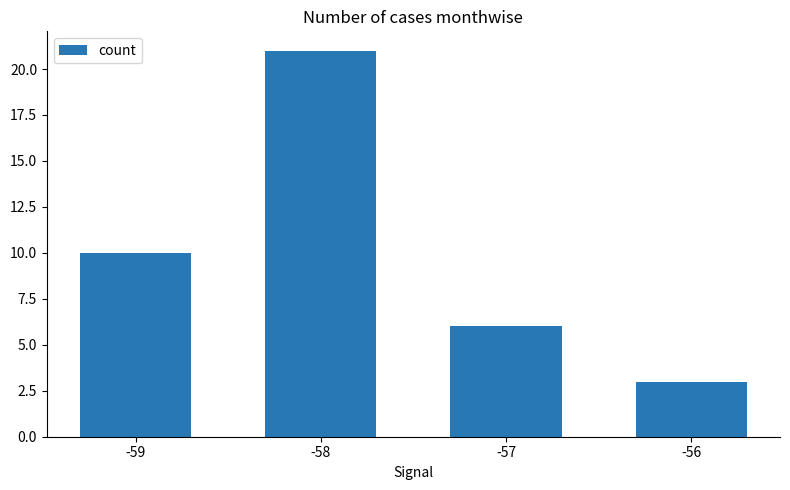

The chart shows a value of 29 at -58. True or false?

False